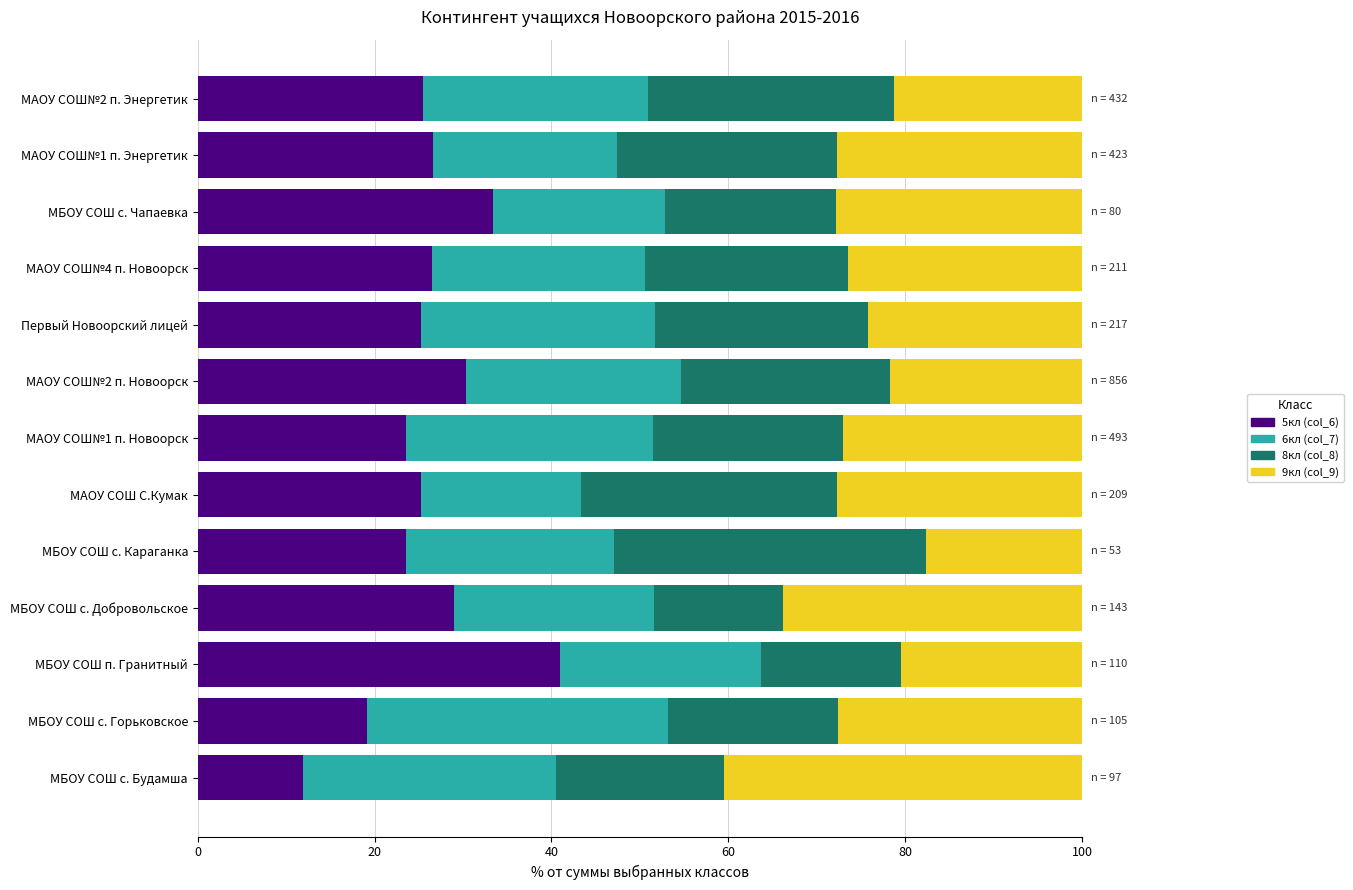

What is the approximate value of 5кл (col_6) at МБОУ СОШ с. Караганка?

23.5